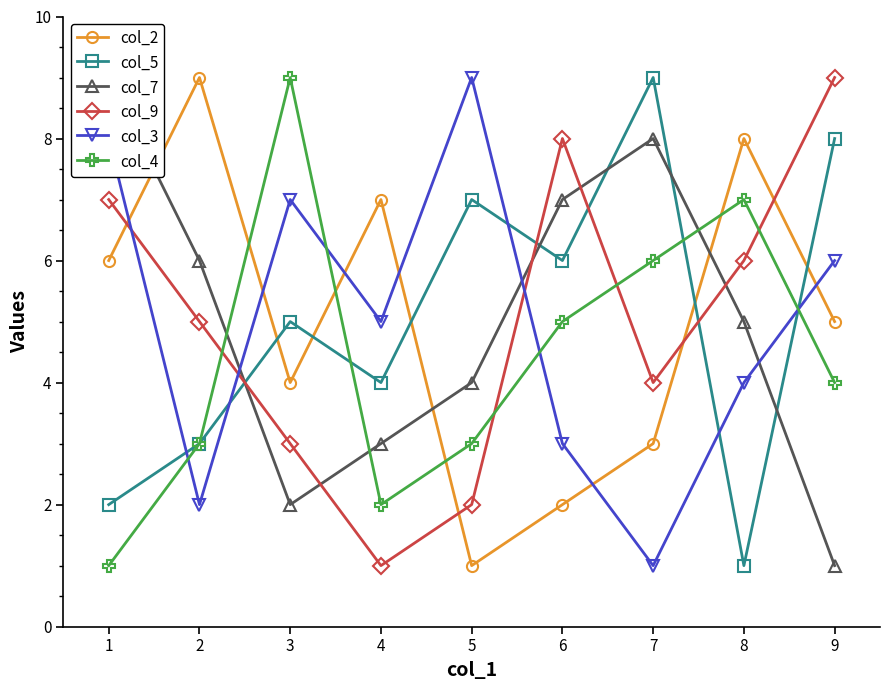

Between which two adjacent categories do col_3 and col_4 first intersect?

1 and 2